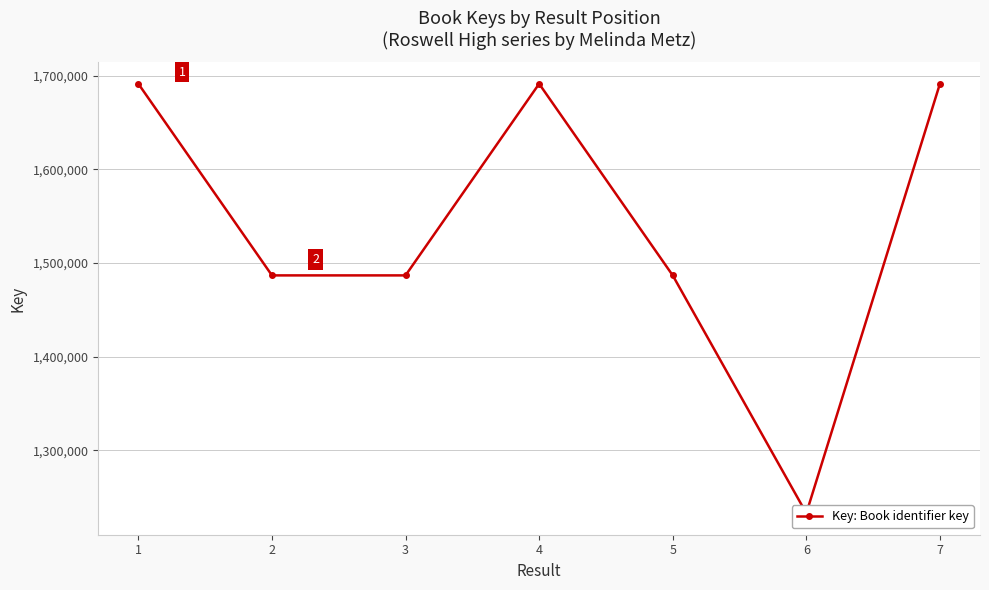

List the labels in order of value, smallest first.

6, 5, 3, 2, 4, 7, 1